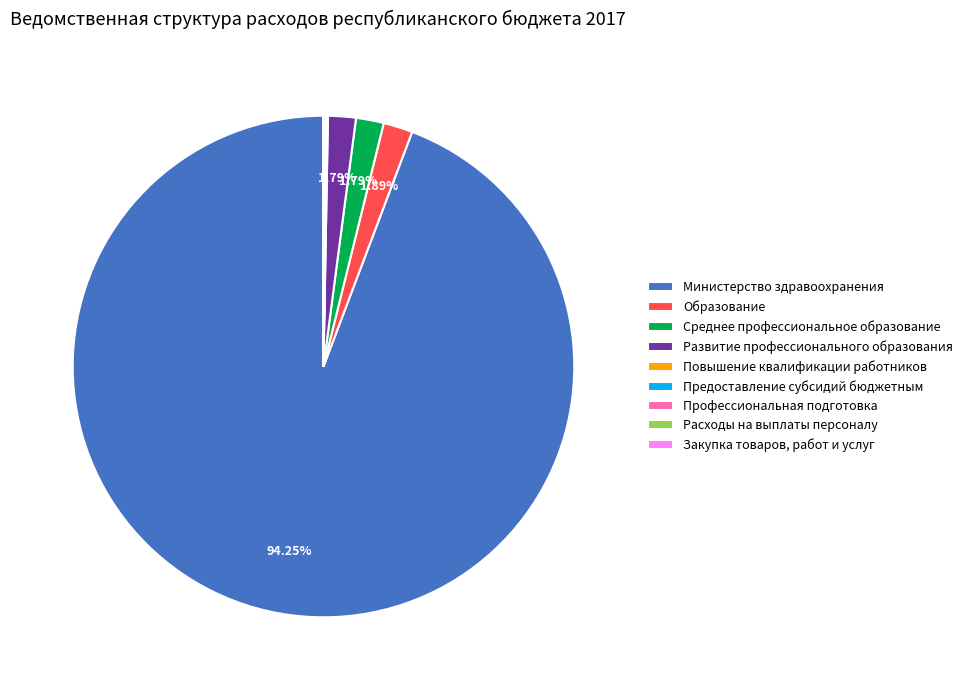

Does Министерство здравоохранения represent more than half of the total?

Yes